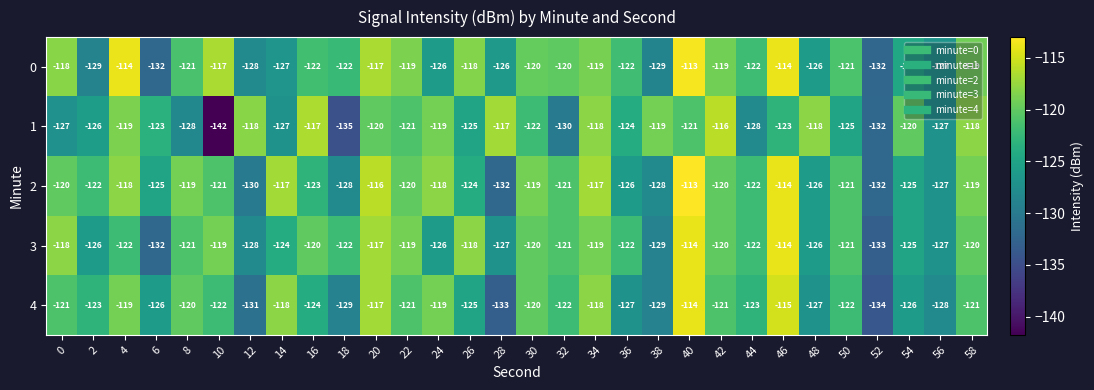

At which category does the chart reach its minimum across all series?

10